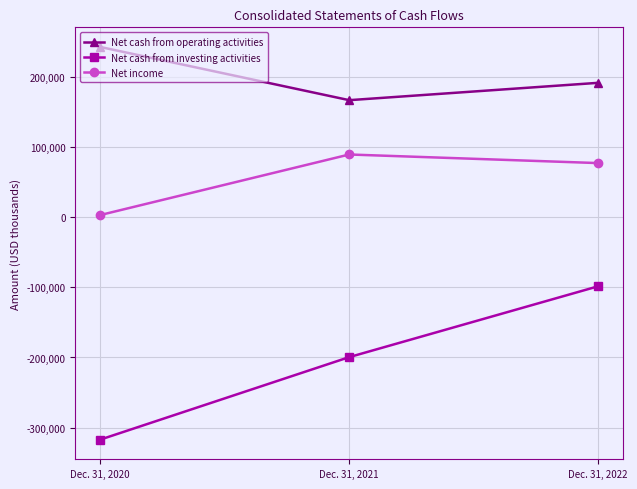

Reading left to right, extract all data points from this chart.

Net cash from operating activities: Dec. 31, 2020=243297	Dec. 31, 2021=167346	Dec. 31, 2022=192112
Net cash from investing activities: Dec. 31, 2020=-317244	Dec. 31, 2021=-199470	Dec. 31, 2022=-98312
Net income: Dec. 31, 2020=3340	Dec. 31, 2021=89795	Dec. 31, 2022=77516